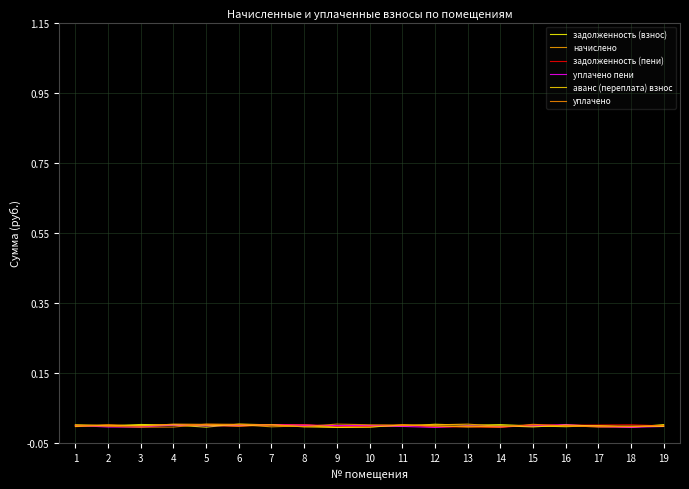

How many lines are shown in the chart?

6